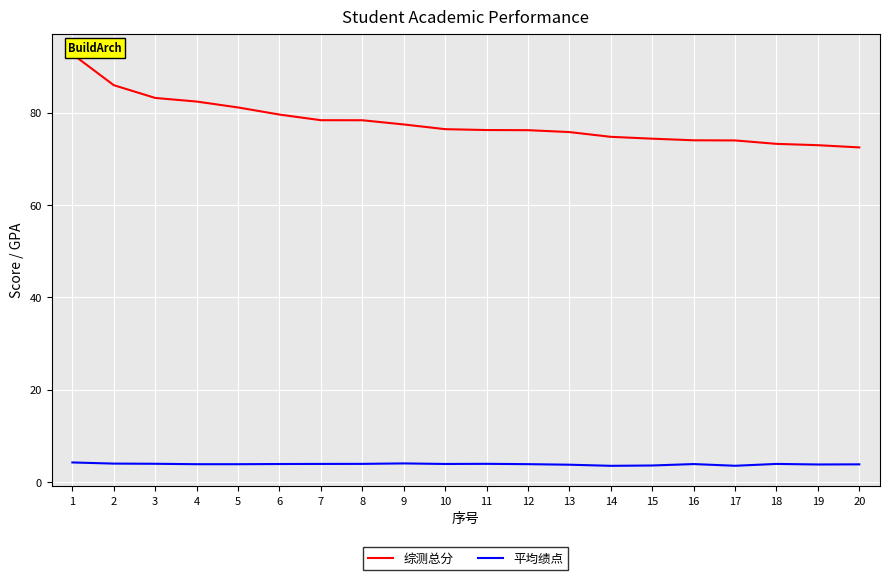

Which series has the widest spread of values?

综测总分